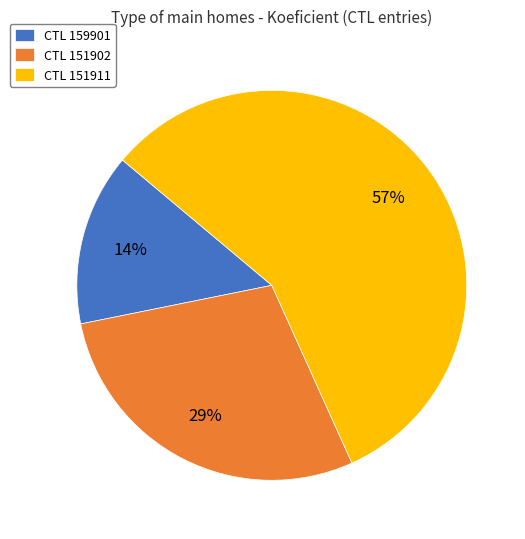

What is the majority slice?

CTL 151911